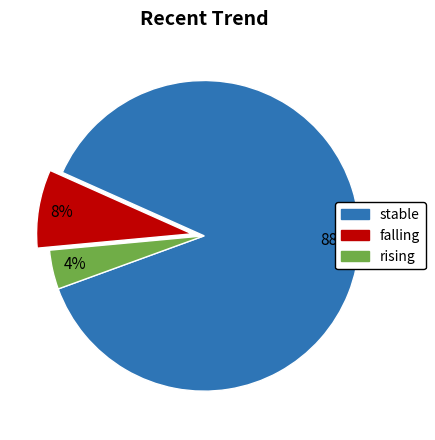

Is there a majority slice in this chart?

Yes